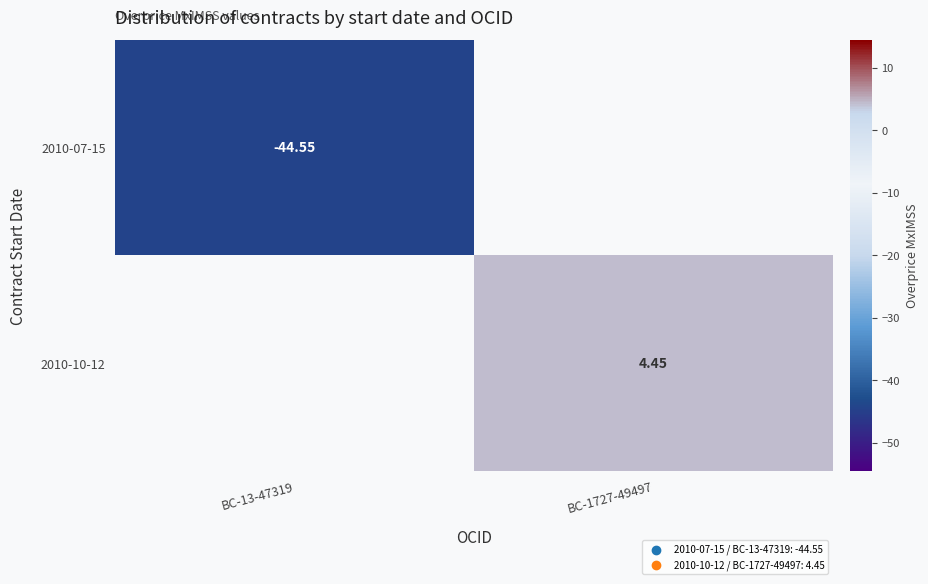

Is the value of 2010-07-15 at BC-13-47319 greater than the value of 2010-10-12 at BC-1727-49497?

No